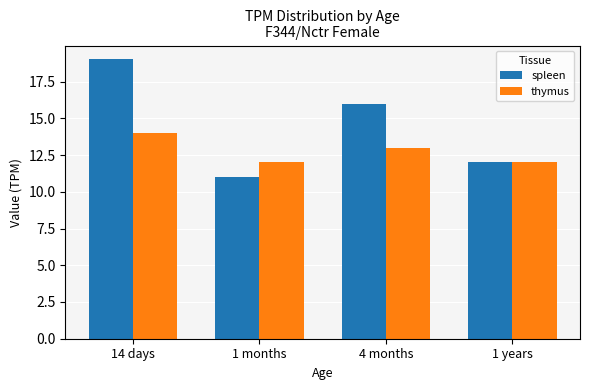

Which series changed the most between 14 days and 1 months?

spleen